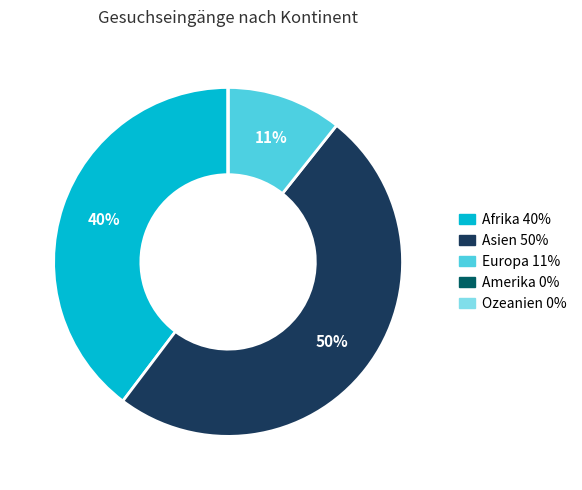

Which has a higher value, Asien or Europa?

Asien